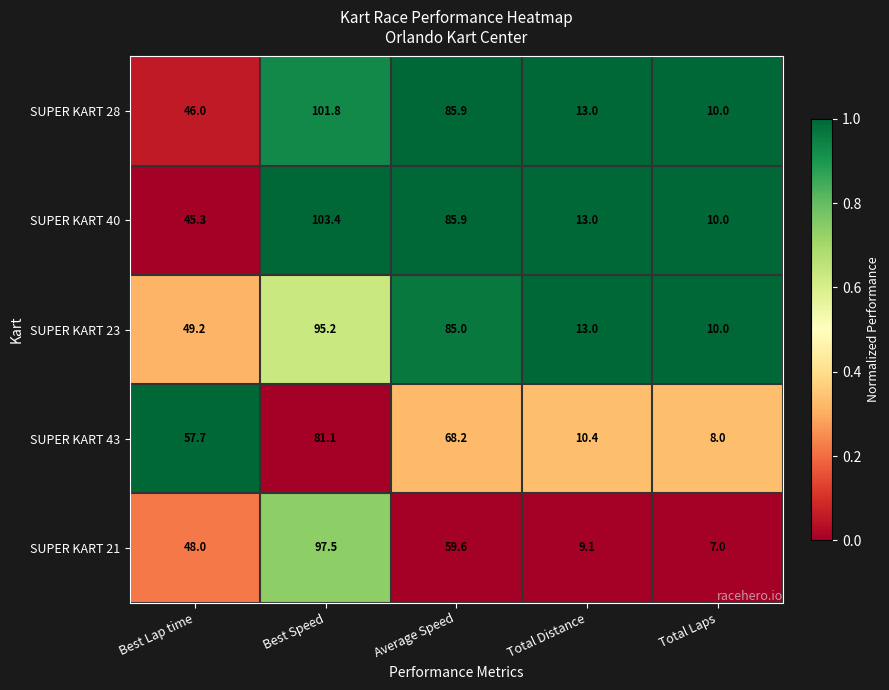

Which series has the largest range (max minus min)?

SUPER KART 40